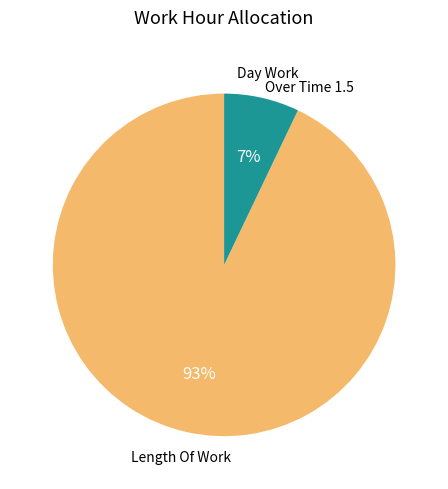

Is there any slice that represents more than half of the pie?

Yes